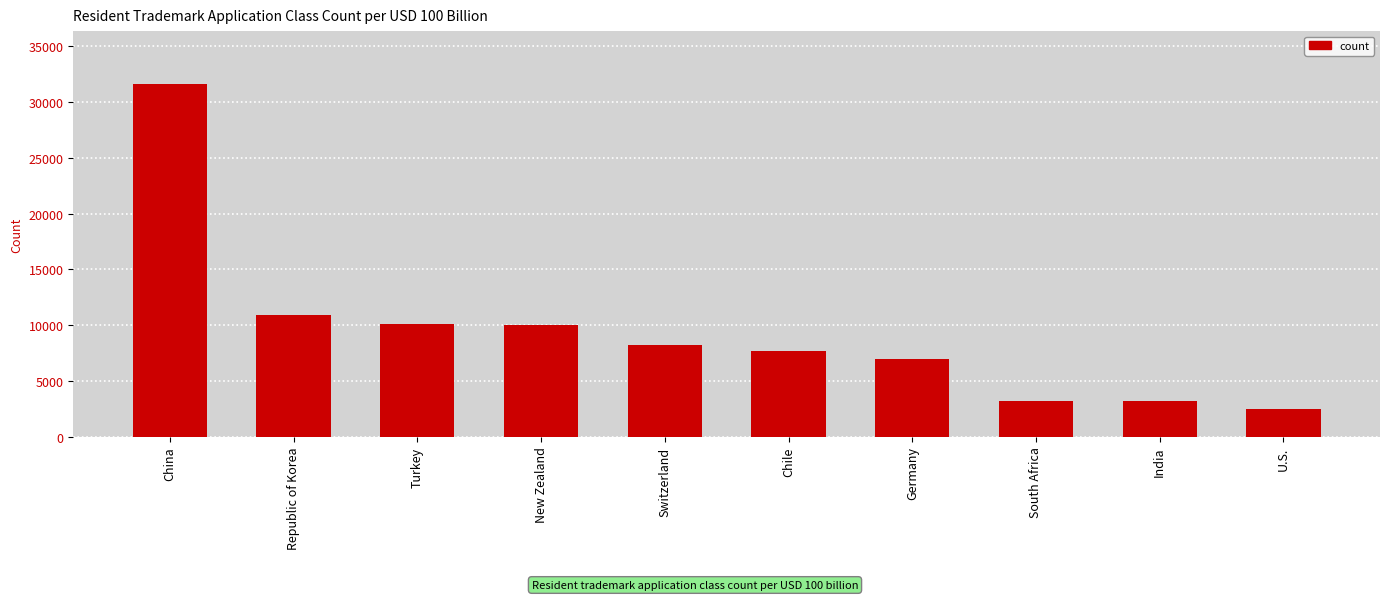

True or false: the data shows 10142 at Turkey.

True